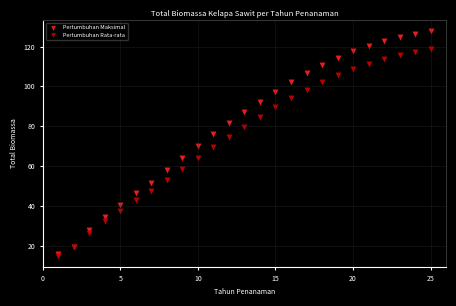

What are all the series names shown in the legend?

Pertumbuhan Maksimal, Pertumbuhan Rata-rata